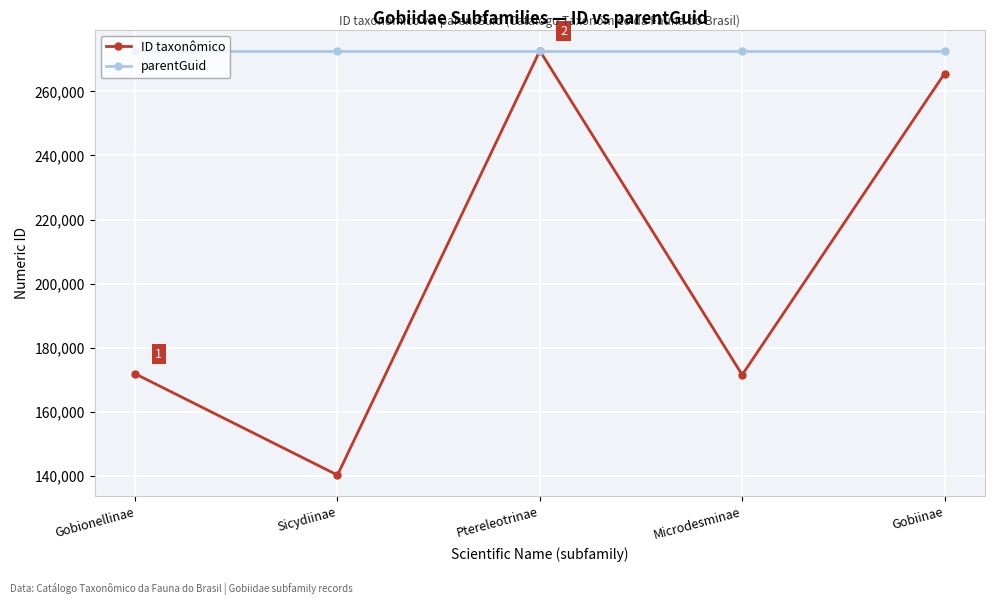

Which series has the largest range (max minus min)?

ID taxonômico